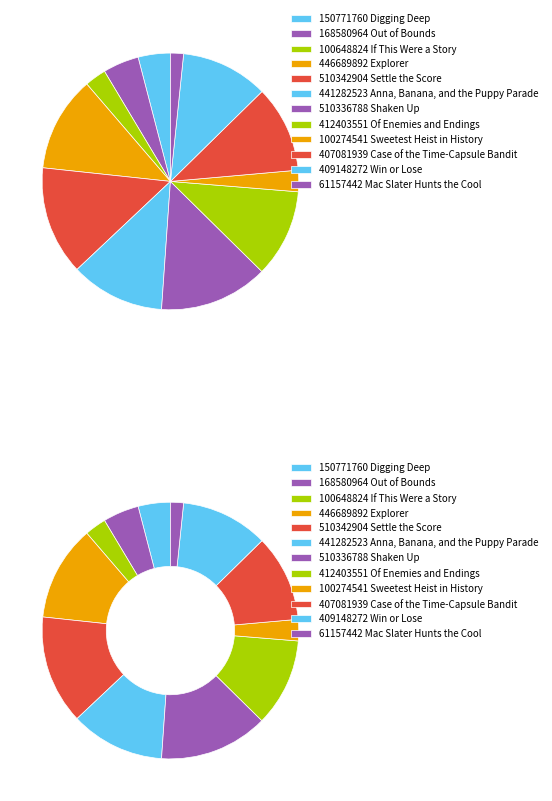

Is there any slice that represents more than half of the pie?

No